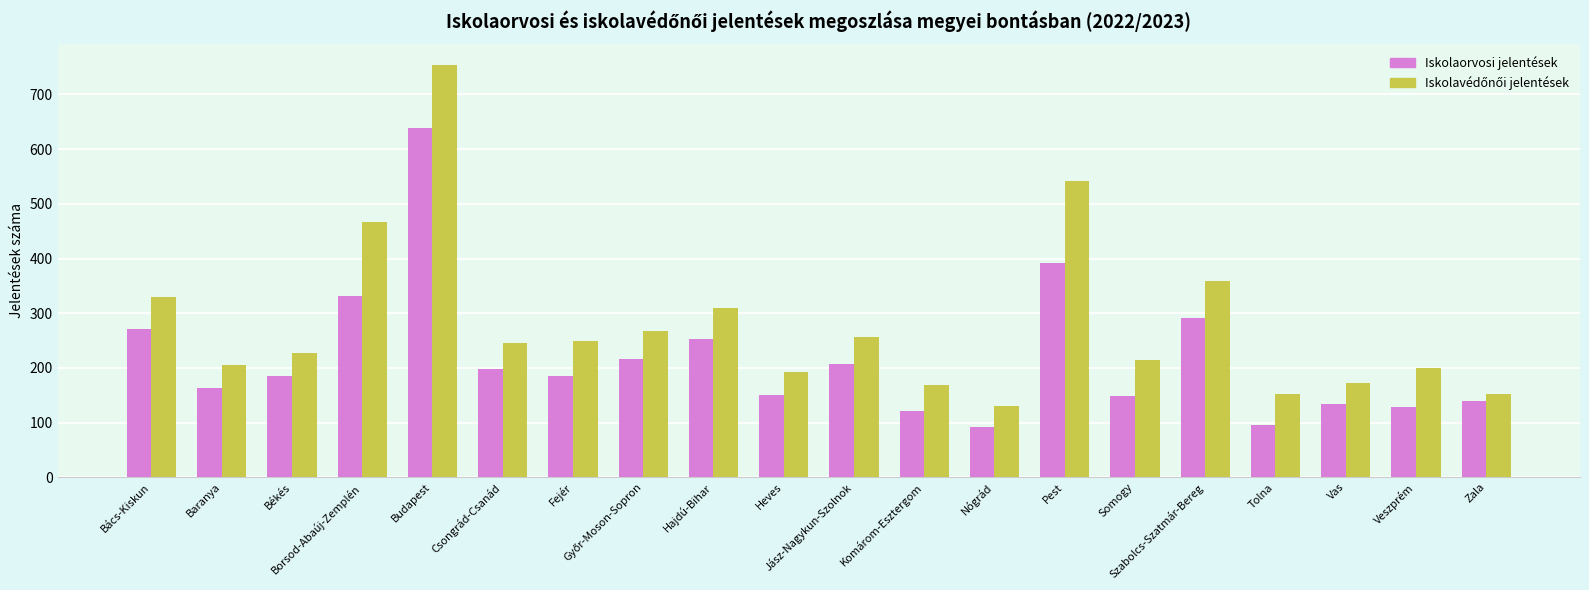

What is the average value of the Iskolaorvosi jelentések series?

217